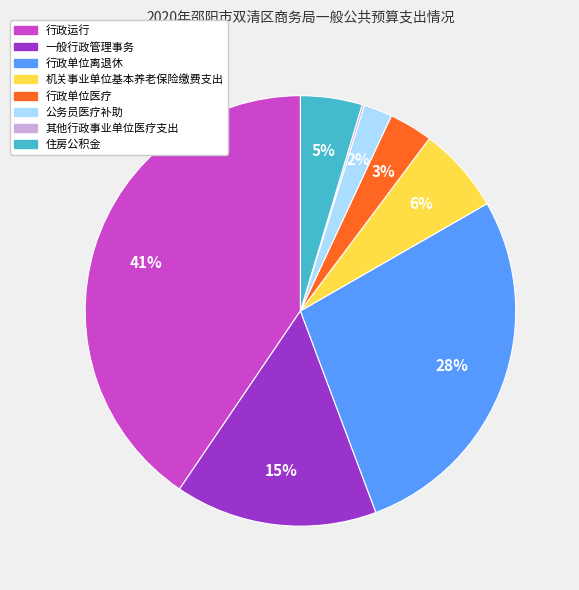

Which category has the biggest portion of the pie?

行政运行